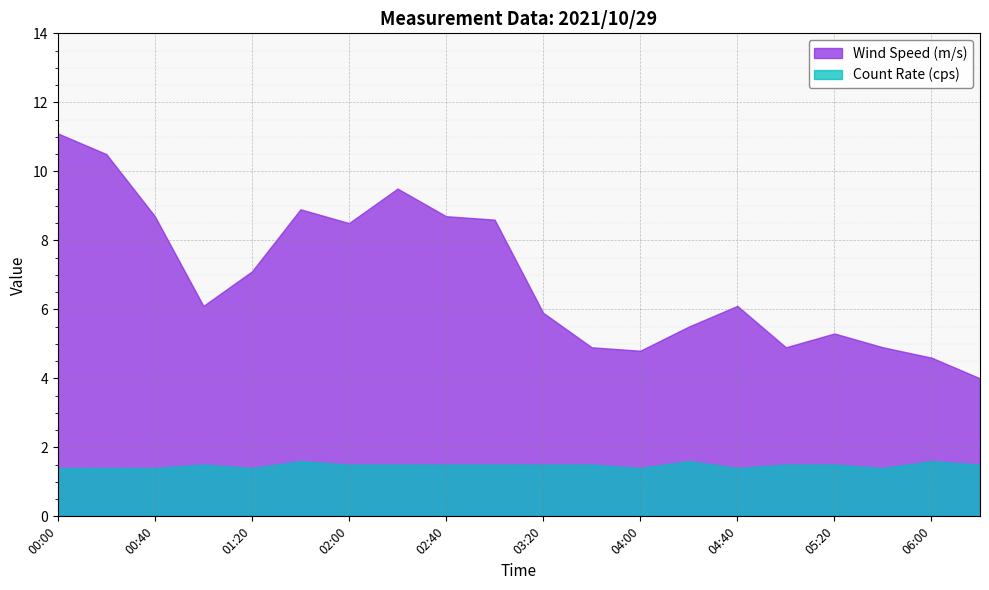

In Wind Speed (m/s), how many points are lower than both neighbors (excluding endpoints)?

4